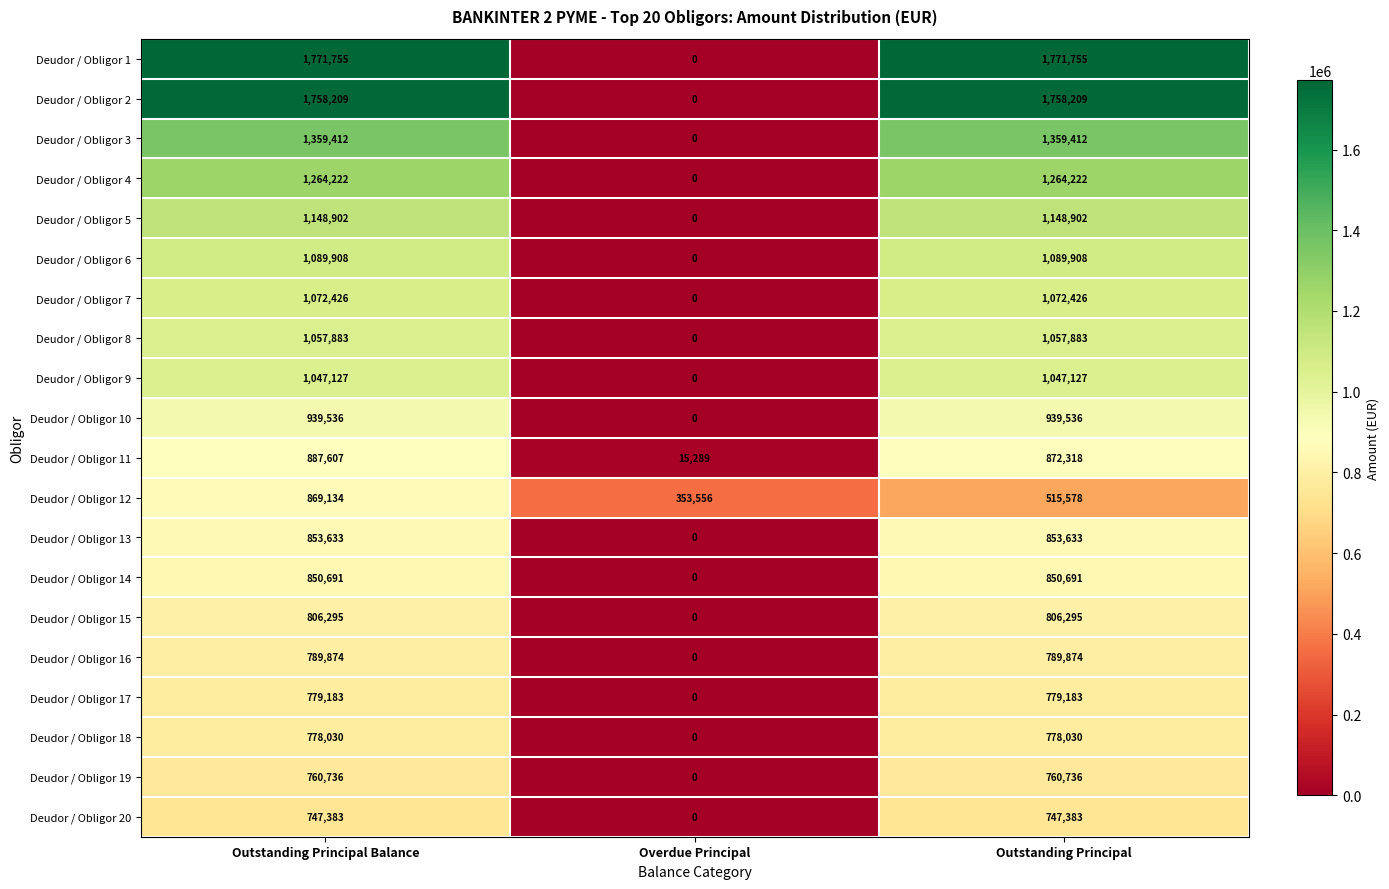

At which category is the sum across all series the highest?

Outstanding Principal Balance